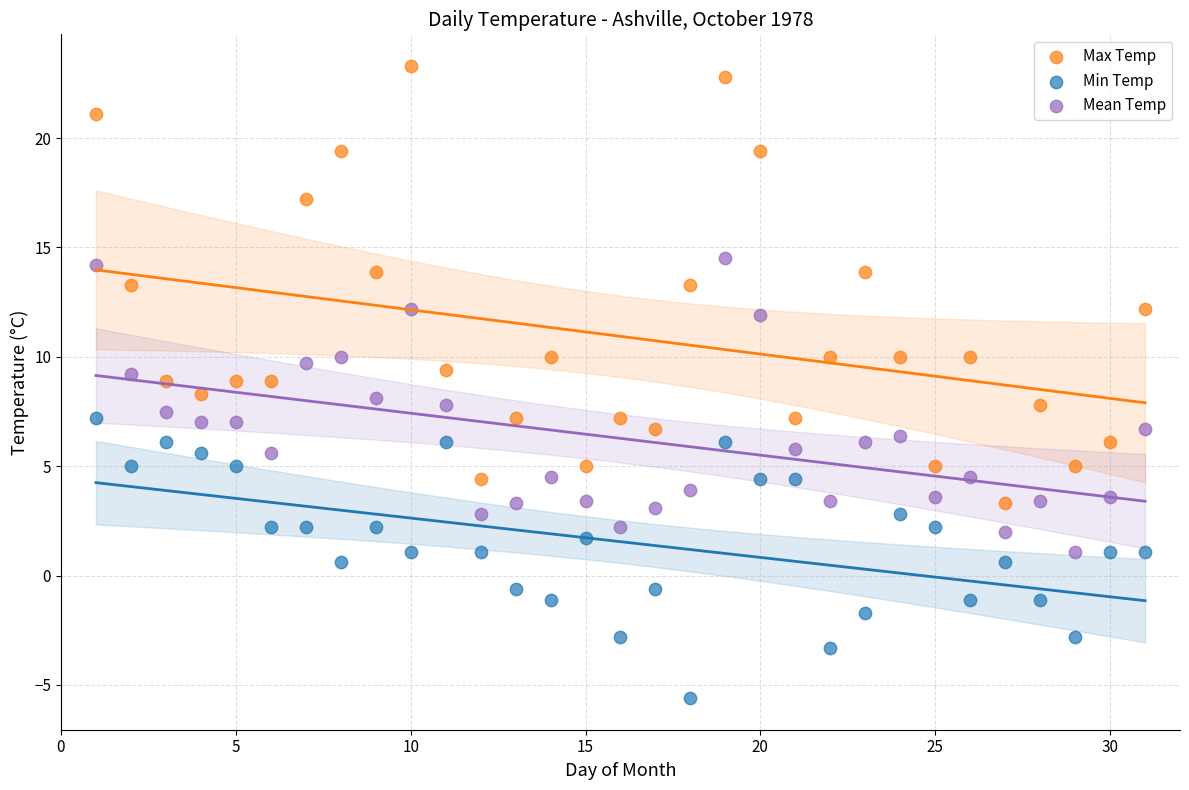

Which series contains the lowest Y value?

Min Temp